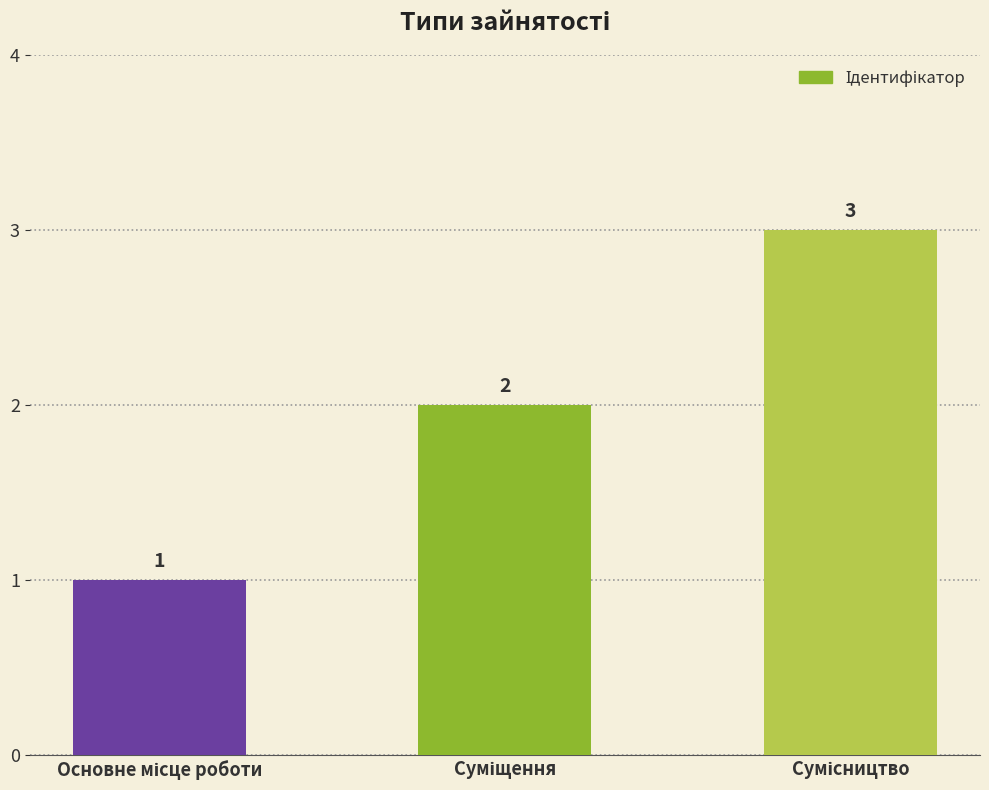

What is the value of the 3rd bar from the left?

3